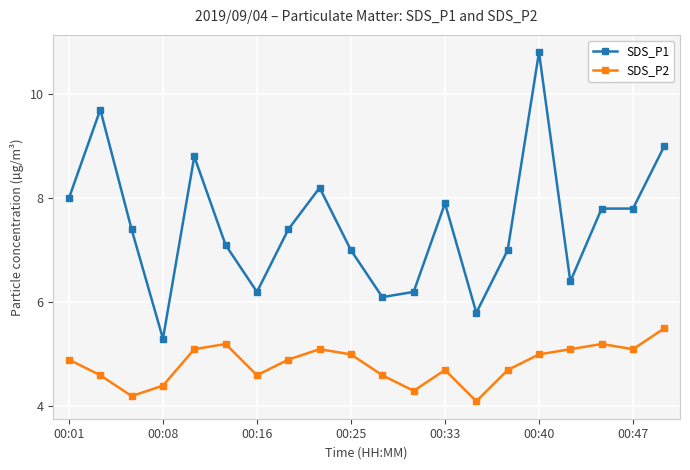

What is the value of the SDS_P2 point at the 5th from the left?

5.1